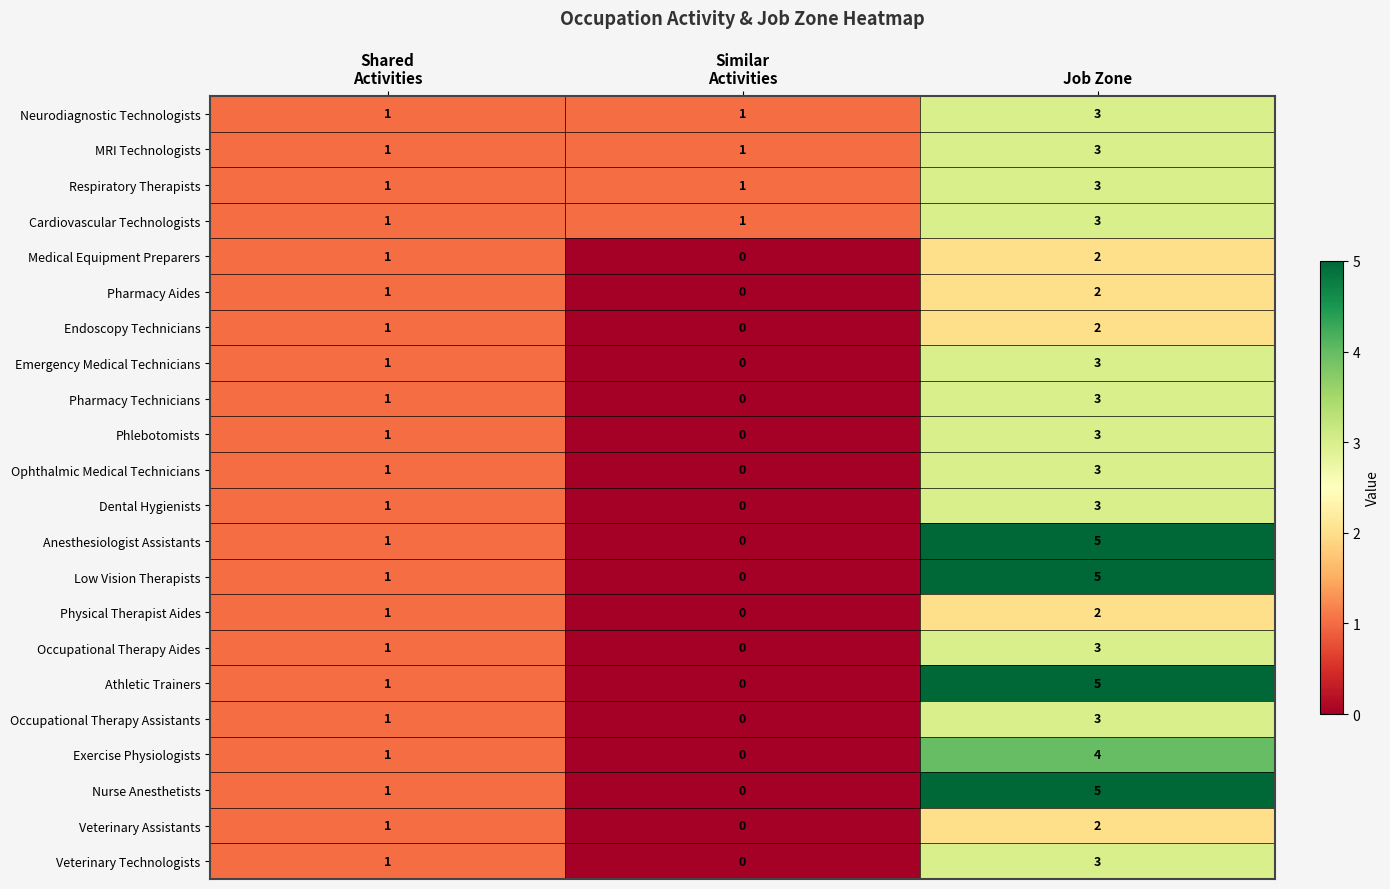

What is the sum of all Endoscopy Technicians values?

3